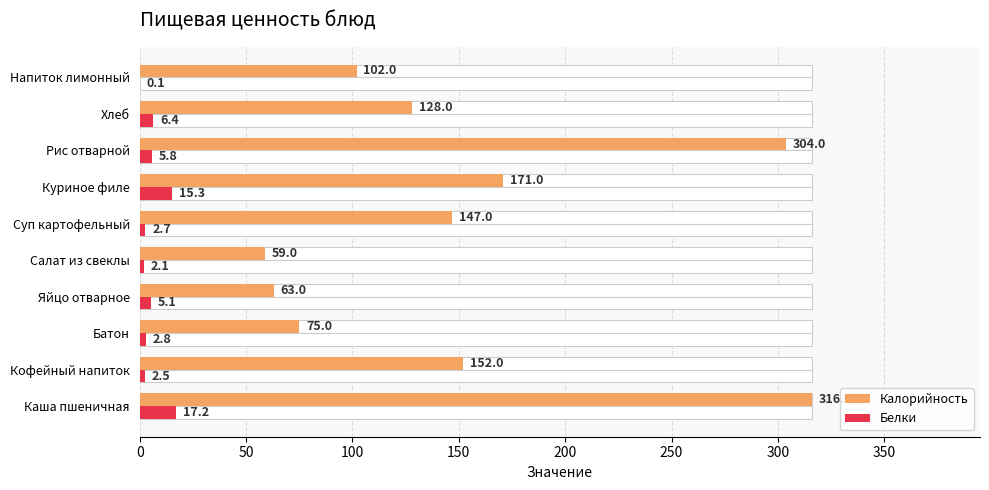

What is the lowest value of the Калорийность series?

59.0